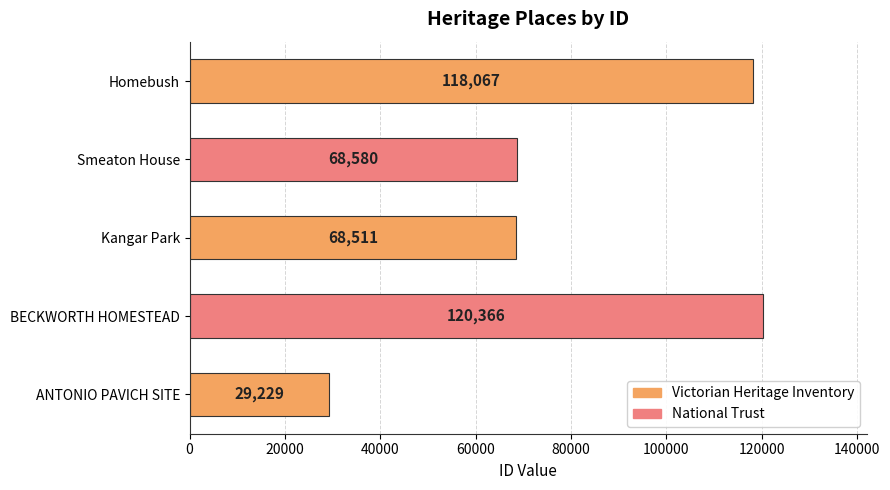

How many data points are less than 68580?

2